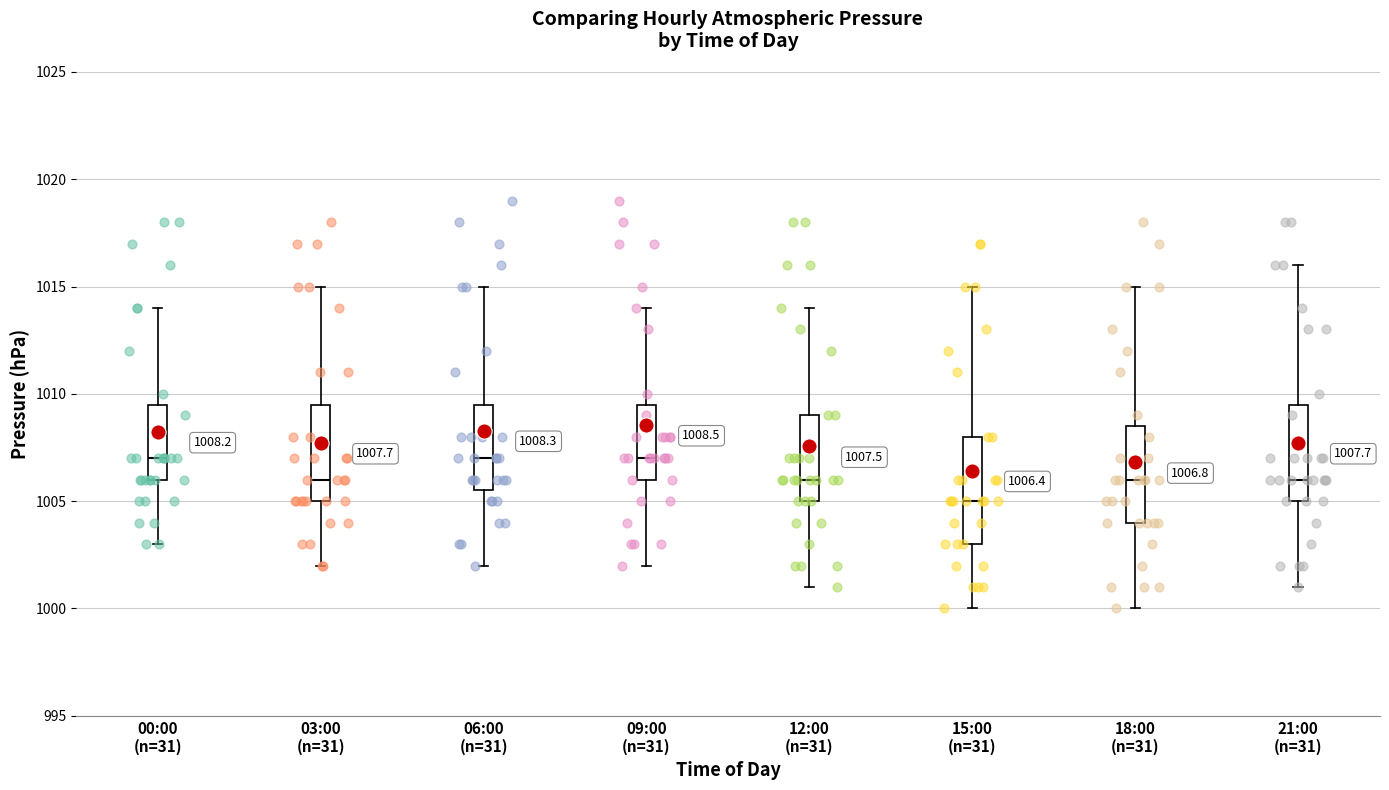

Which box is the tallest, from its lower edge to its upper edge?

15:00 (n=31)